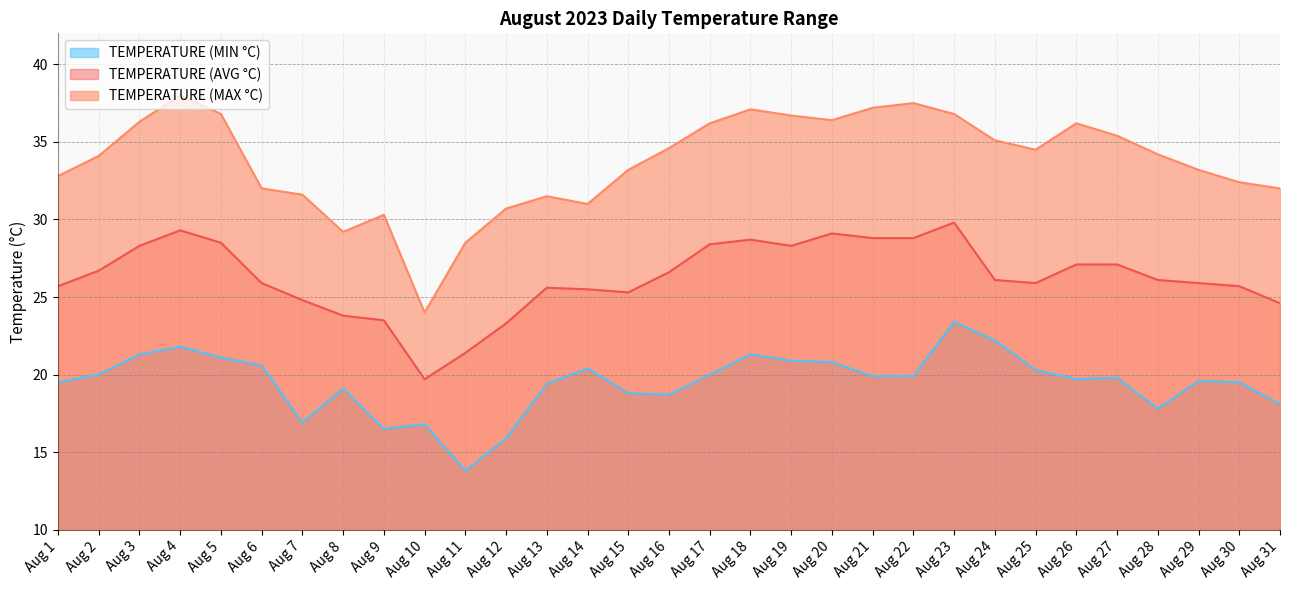

What is the sum of the TEMPERATURE (AVG °C) values at Aug 8 and Aug 30?

49.5